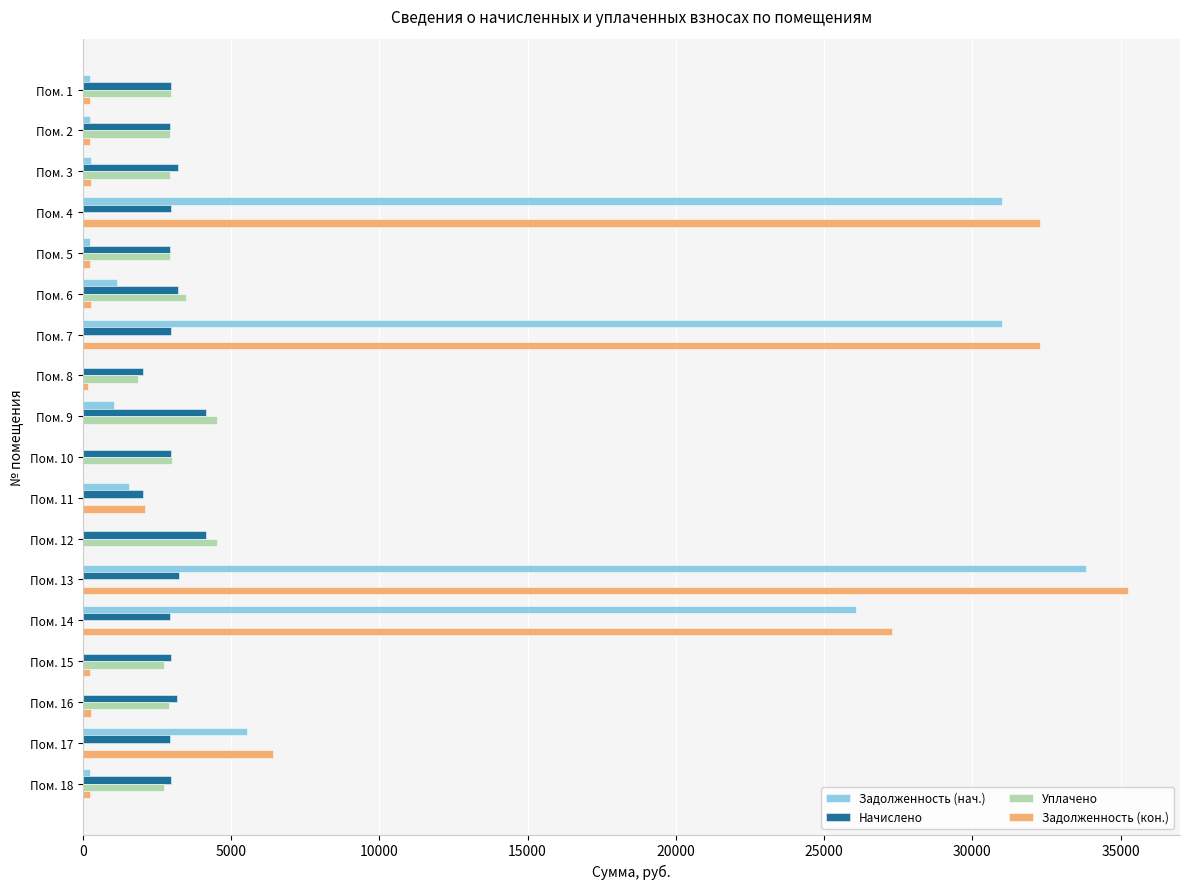

Where is Задолженность (кон.) nearest to the value 17620?

Пом. 14